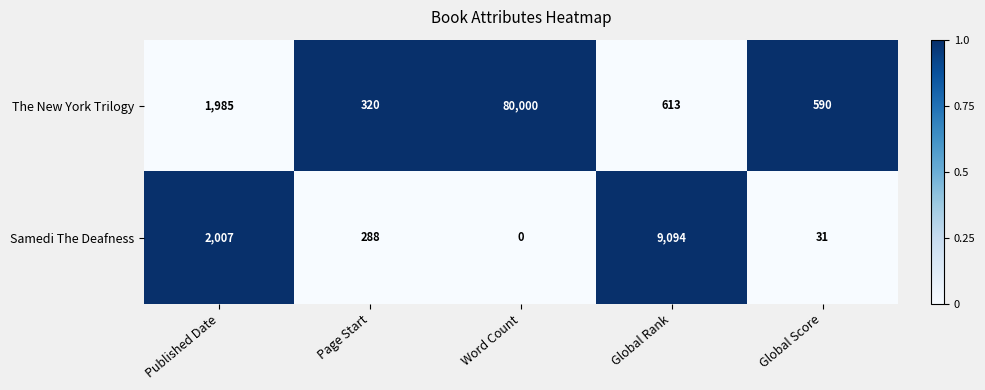

What is the difference between the maximum and second lowest values in the Samedi The Deafness series?

9063